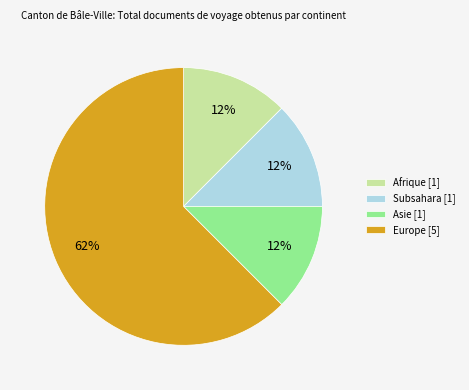

To the nearest percent, what is the average slice percentage?

25%